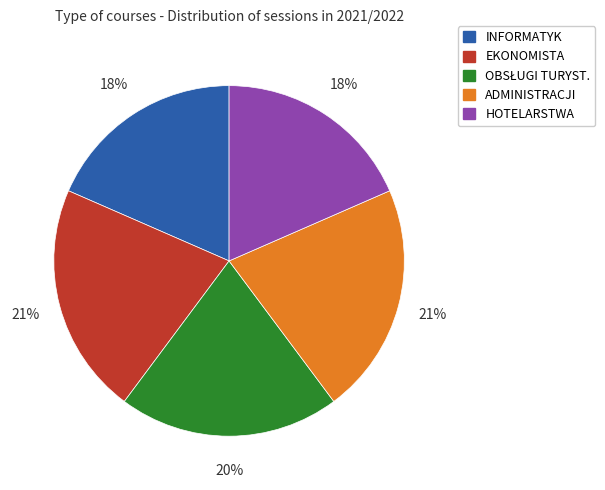

Is it true that EKONOMISTA is 21% of the pie?

True